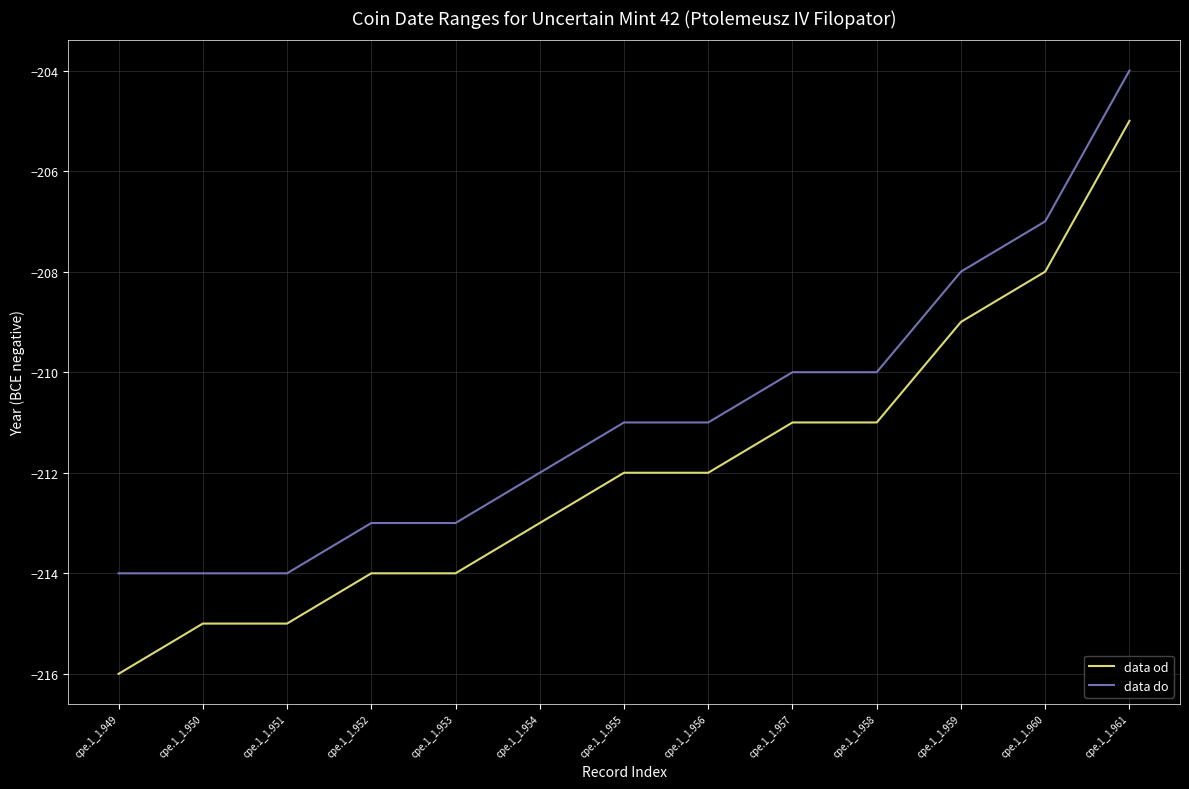

Which category has the highest value in the data od series?

cpe.1_1.961